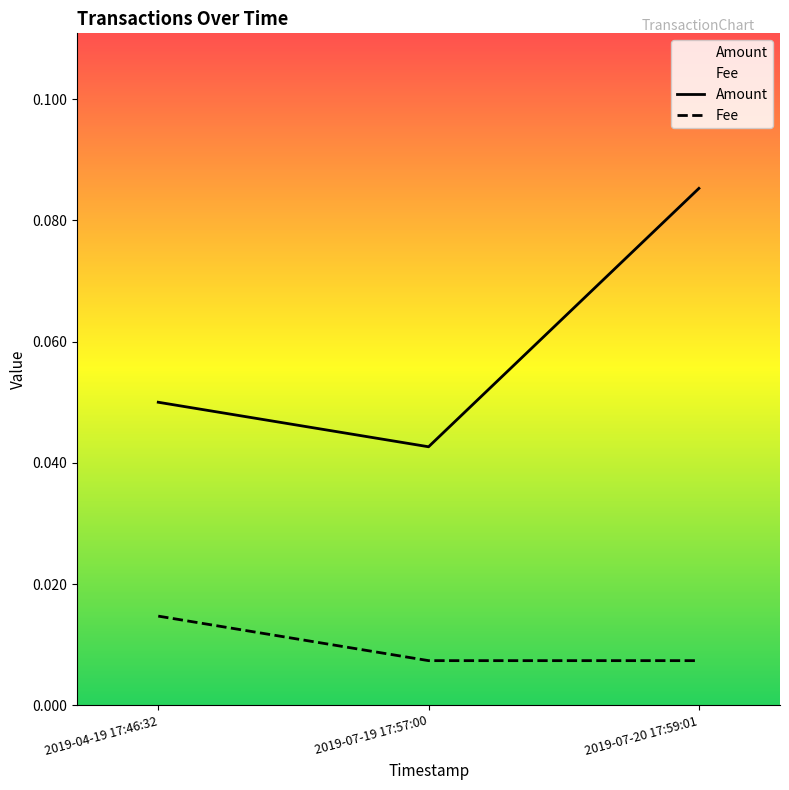

What are all the series names shown in the legend?

Amount, Fee